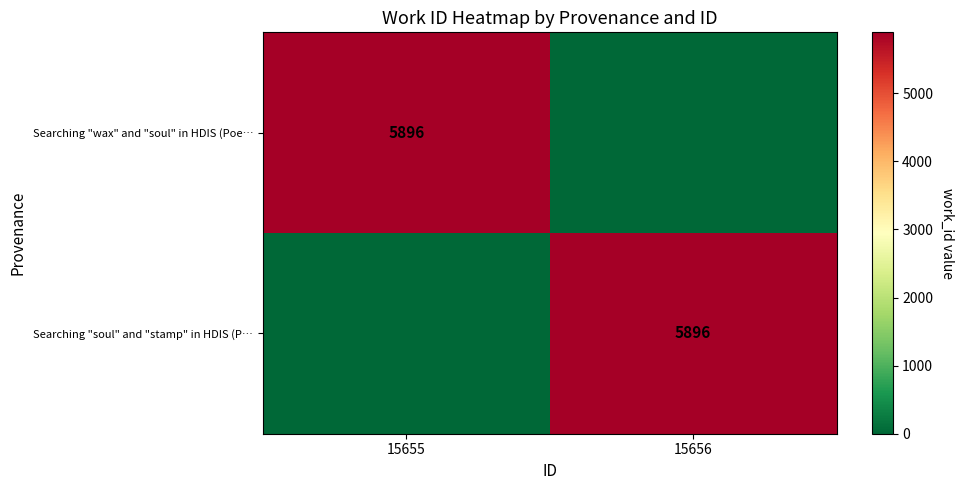

The value of Searching "wax" and "soul" in HDIS (Poe… at 15655 is 10334. True or false?

False